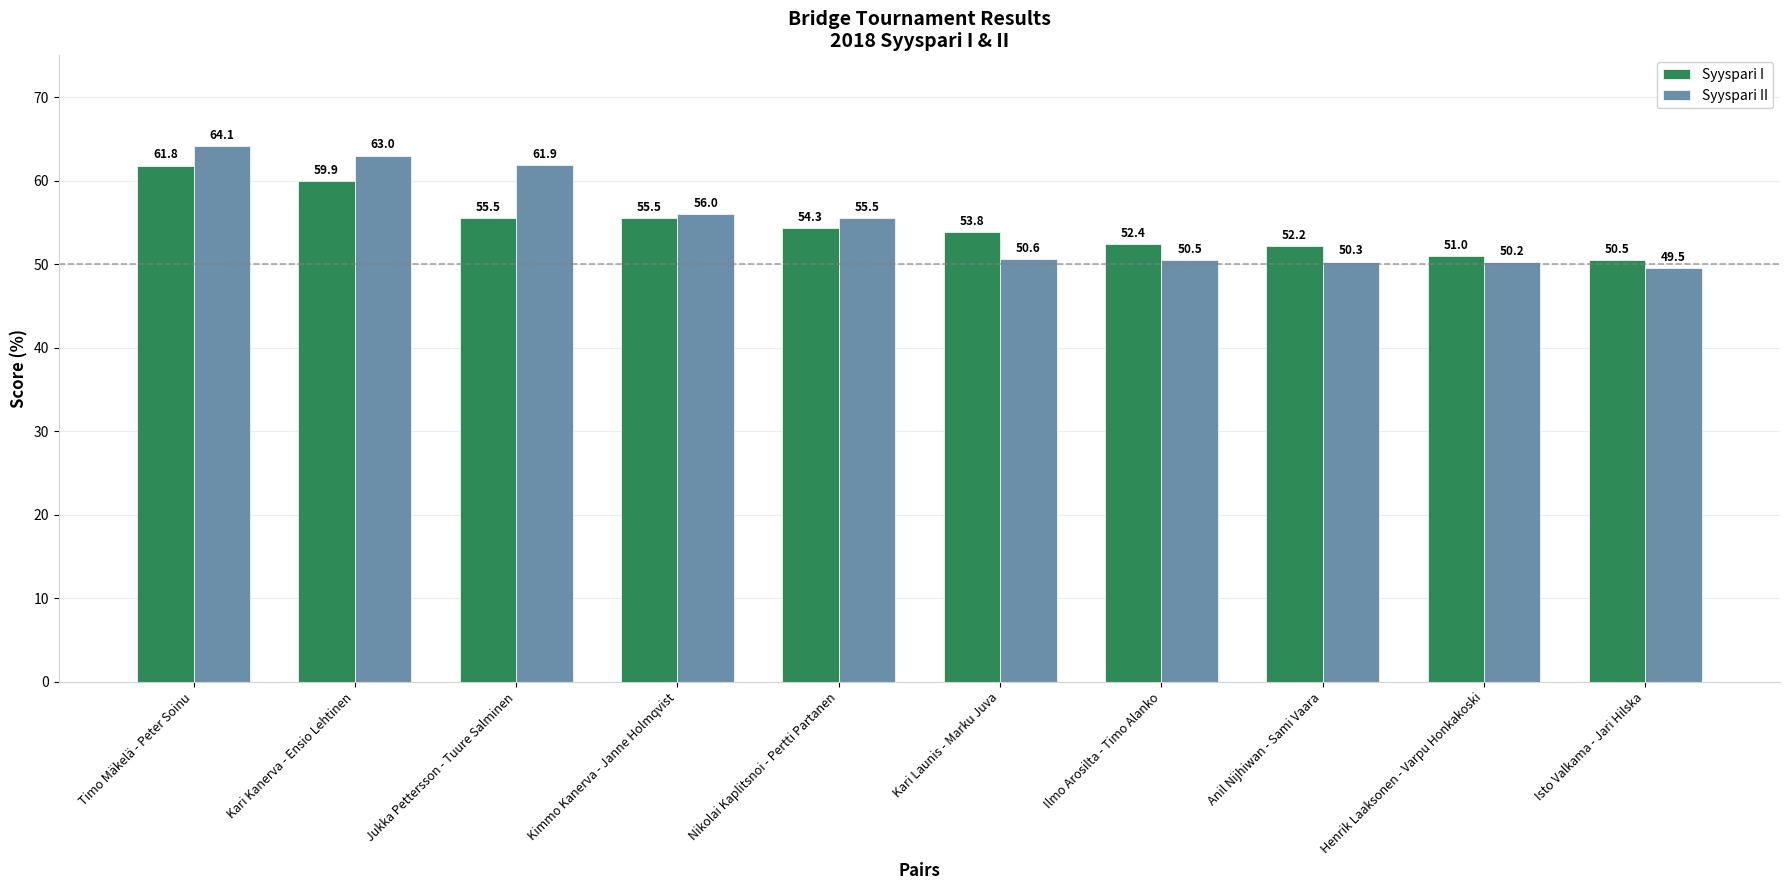

At which label does Syyspari I first exceed 54?

Timo Mäkelä - Peter Soinu